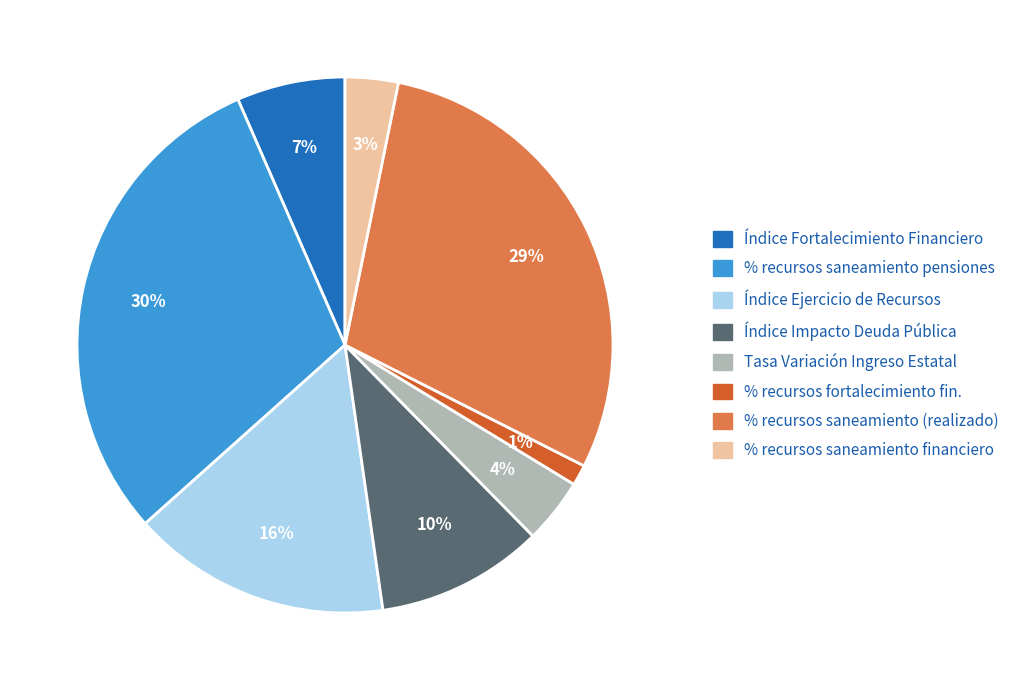

What is the smallest slice in the pie chart?

% recursos fortalecimiento fin.